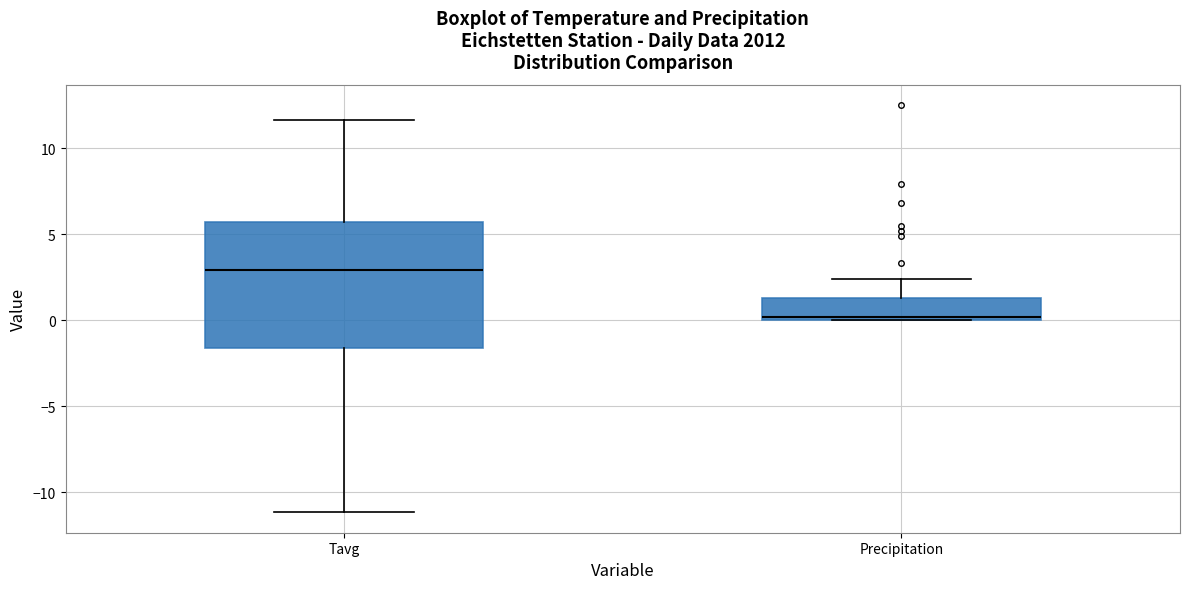

Reading left to right, read every box against the y-axis: the position of its median line, the range the box covers, and the ends of its whiskers. The values are not printed on the chart, so give them approximately, as read against the axis.

Tavg: median 3.0, box -1.5 to 5.5, whiskers -11.0 to 11.5
Precipitation: median 0.0 (just above the box's lower edge), box 0.0 to 1.5, whiskers 0.0 to 2.5